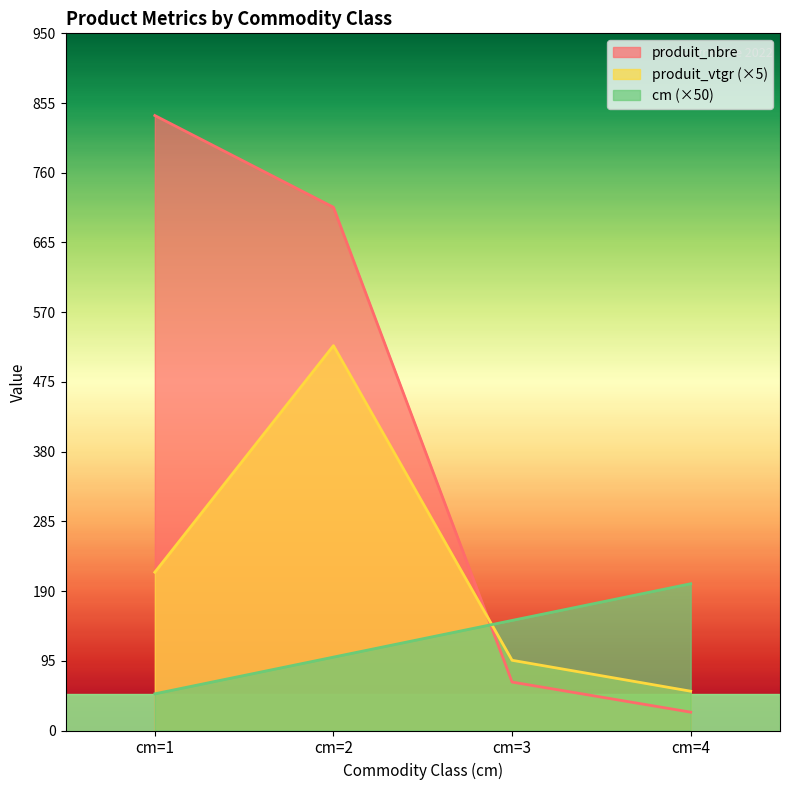

True or false: cm has a value of 337.0 at cm=4.

False